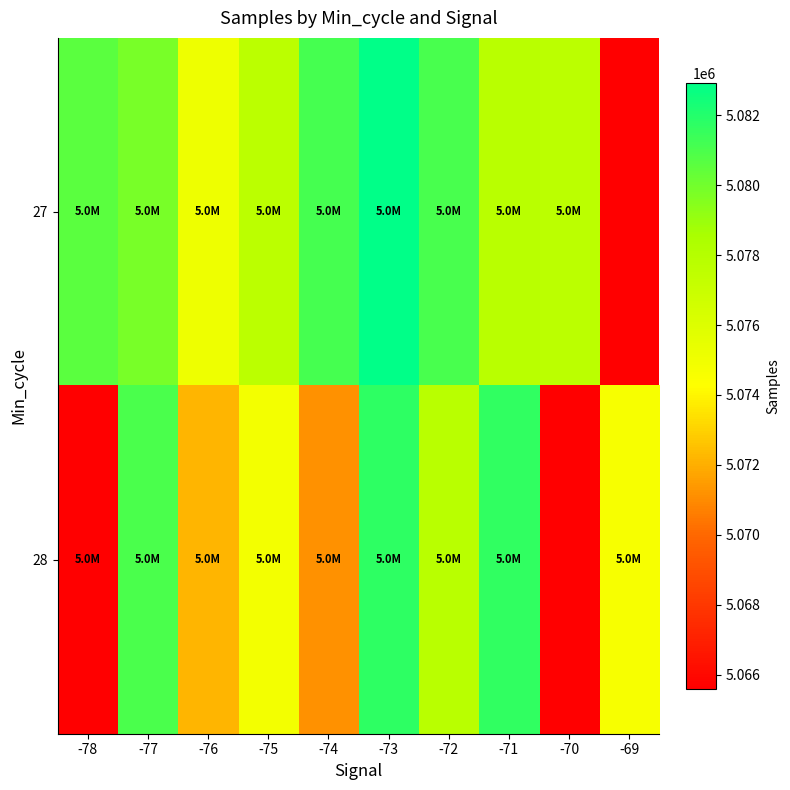

Between -72 and -70, which is larger?

-72